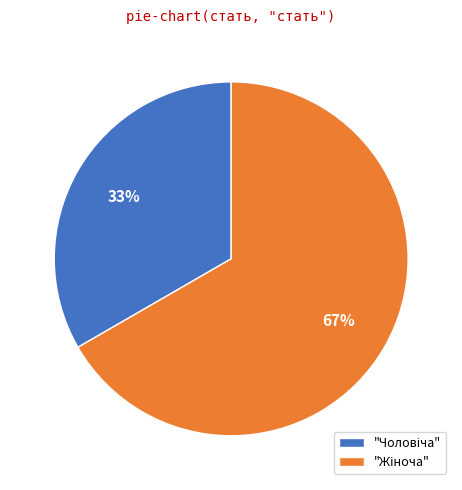

To the nearest percent, what is the average slice percentage?

50%